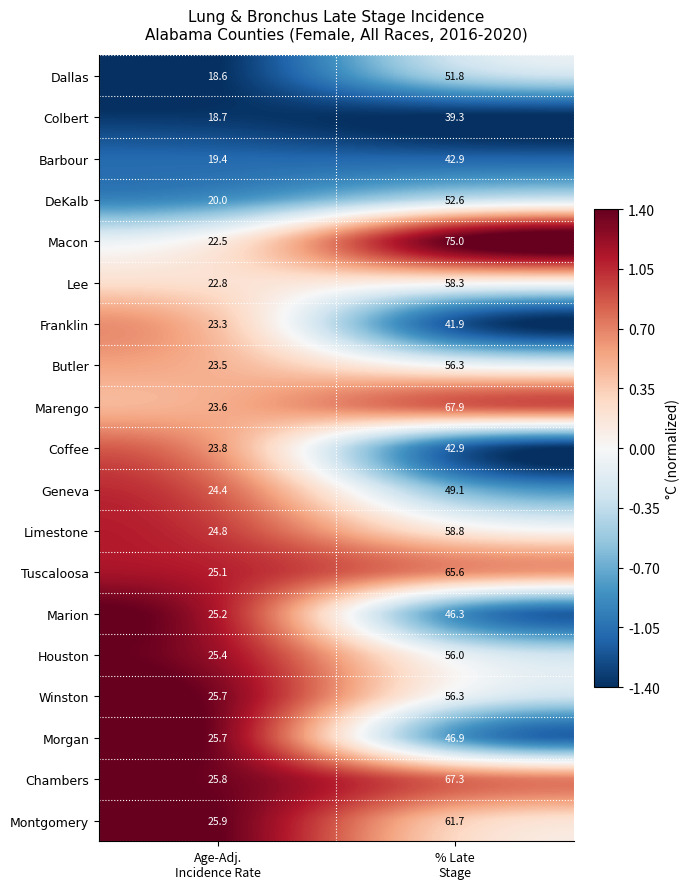

Which series has the largest total across all categories?

Macon